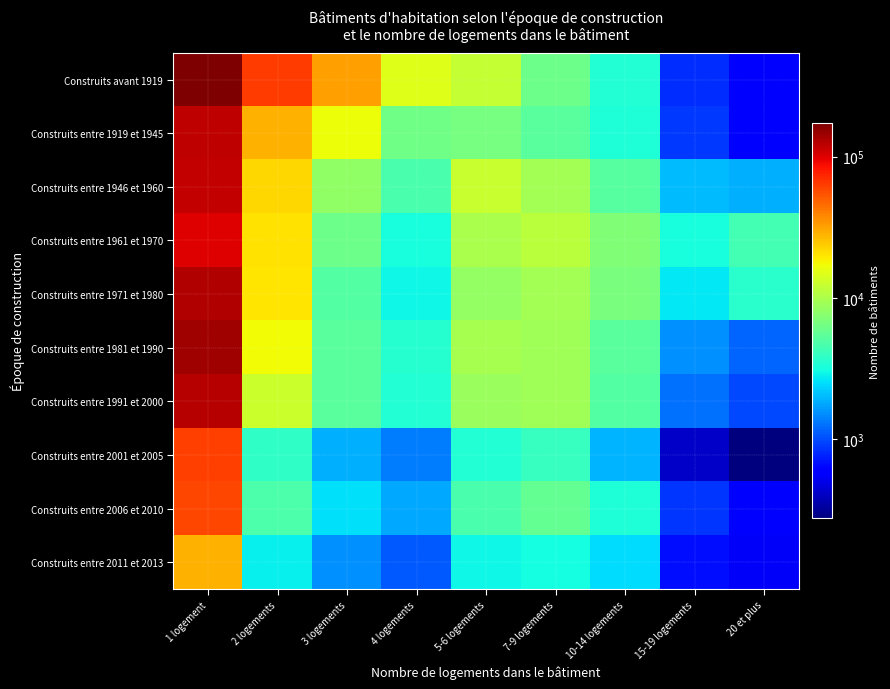

How many data points does each series have?

9